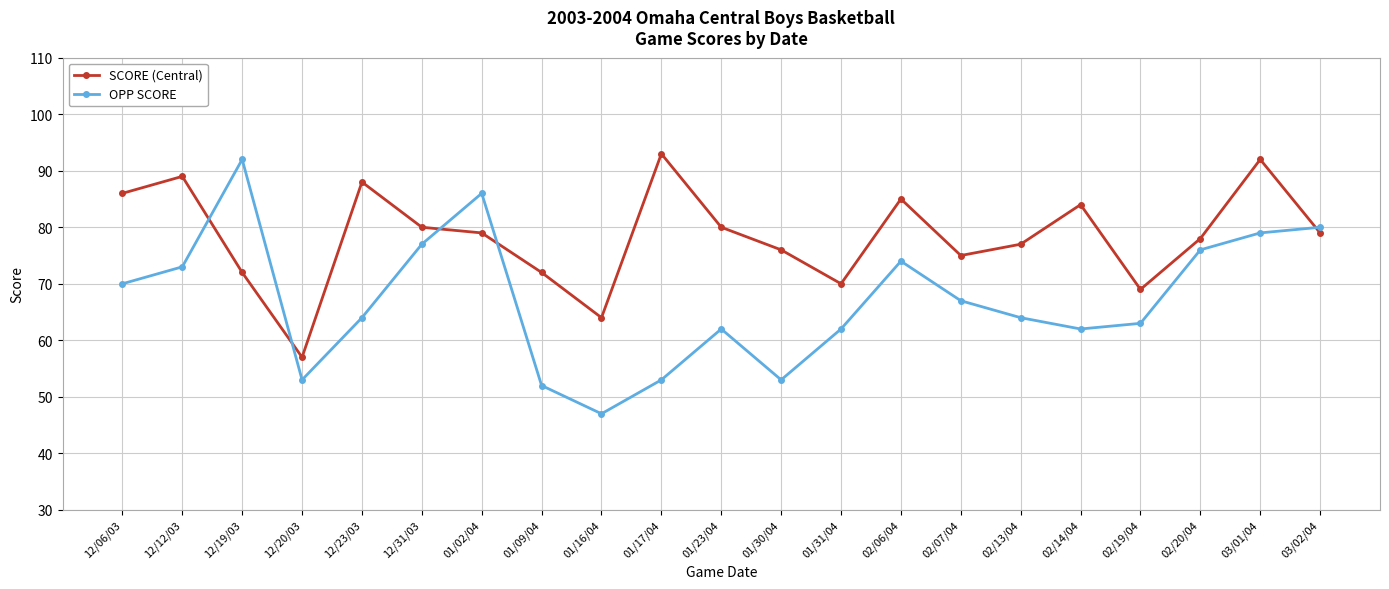

At 02/13/04, list the series in order from largest to smallest.

SCORE (Central), OPP SCORE